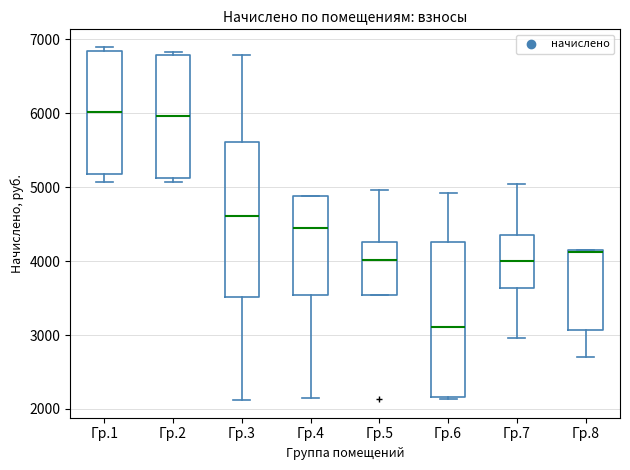

Where does the median line of the box for Гр.7 sit on the y-axis? The values are not printed on the chart, so give them approximately, as read against the axis.

4000